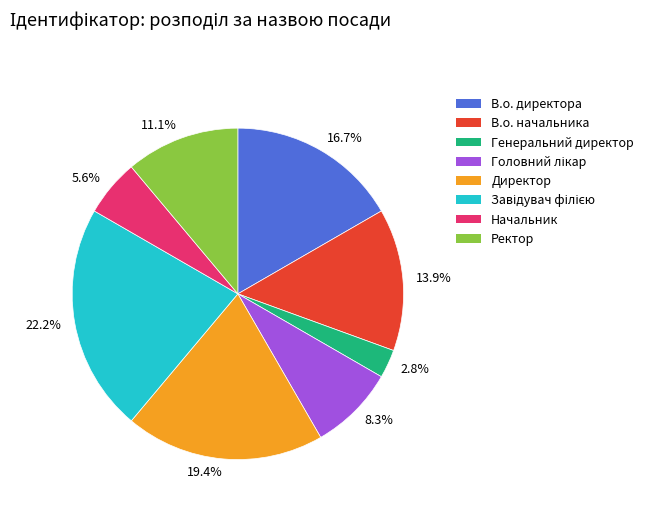

What is the smallest slice in the pie chart?

Генеральний директор